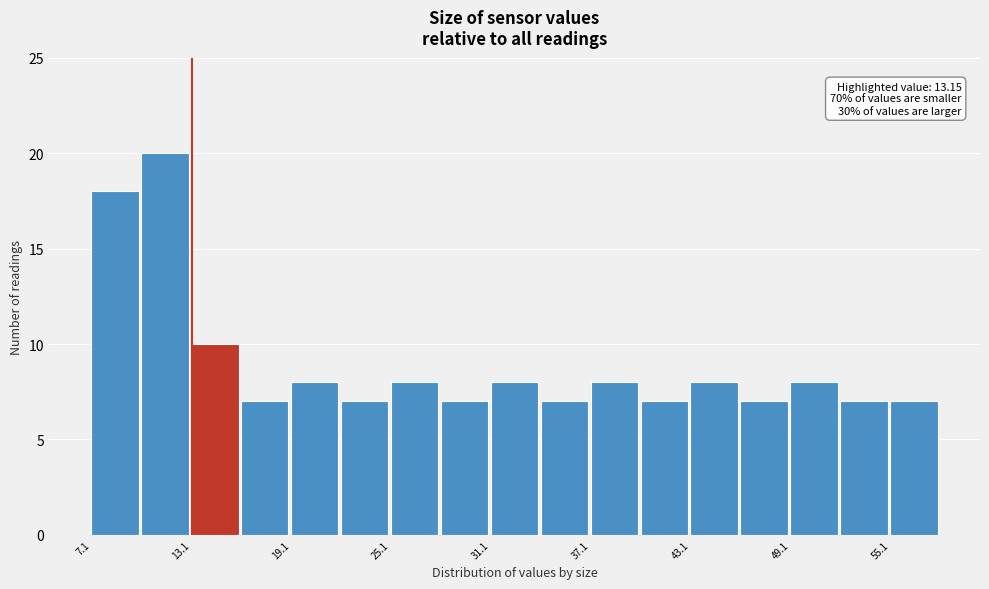

Read against the x-axis, roughly where is the centre of the tallest bar?

12